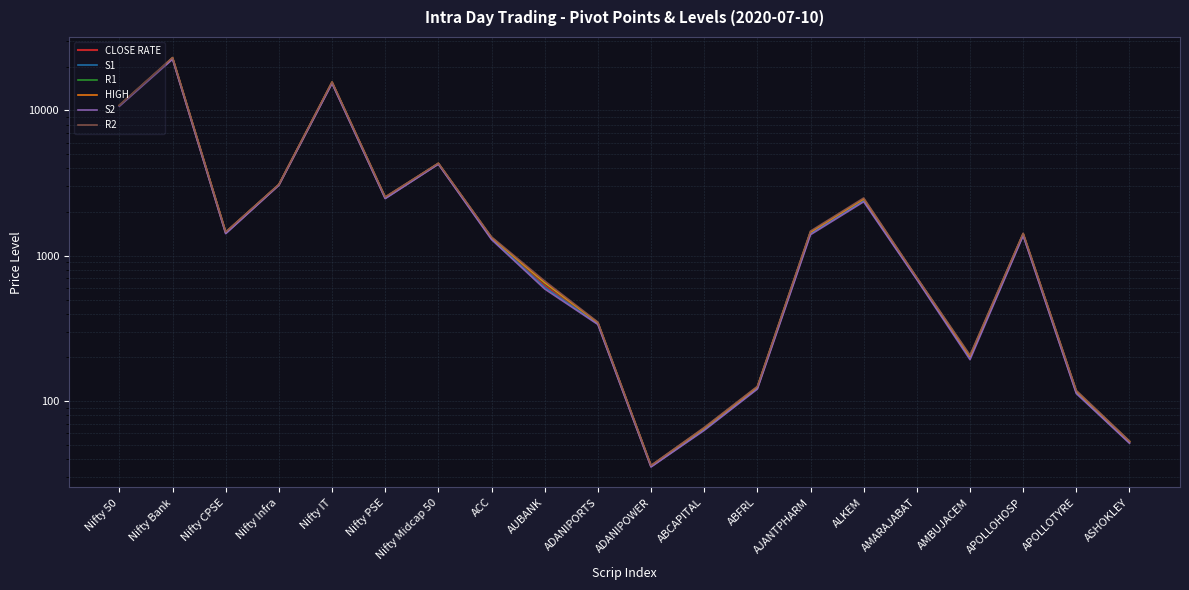

True or false: HIGH and R2 intersect in this chart.

False